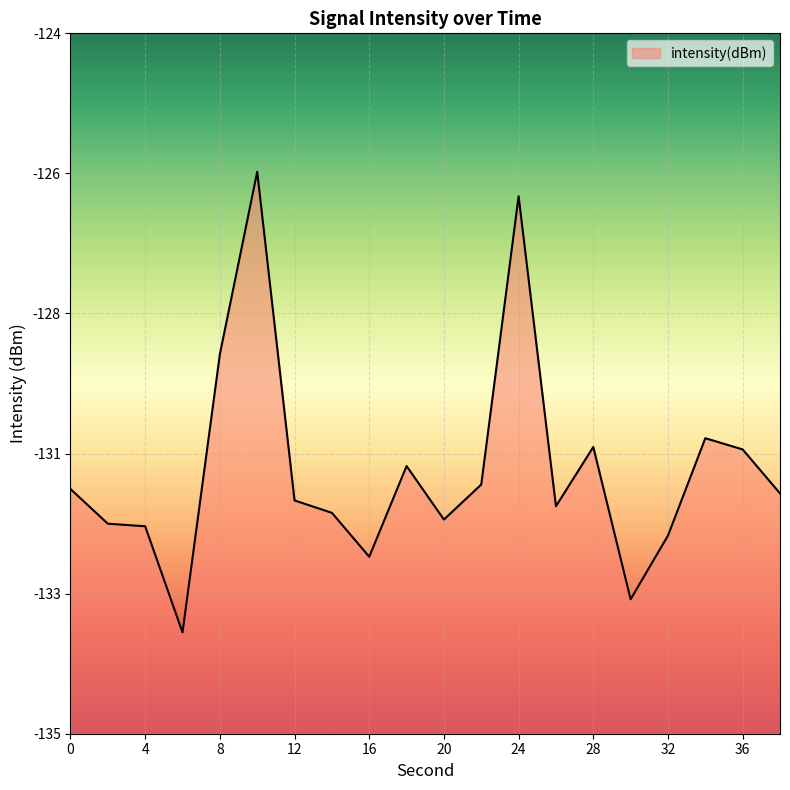

List the labels in order of value, largest first.

10, 24, 8, 34, 28, 36, 18, 22, 0, 38, 12, 26, 14, 20, 2, 4, 32, 16, 30, 6